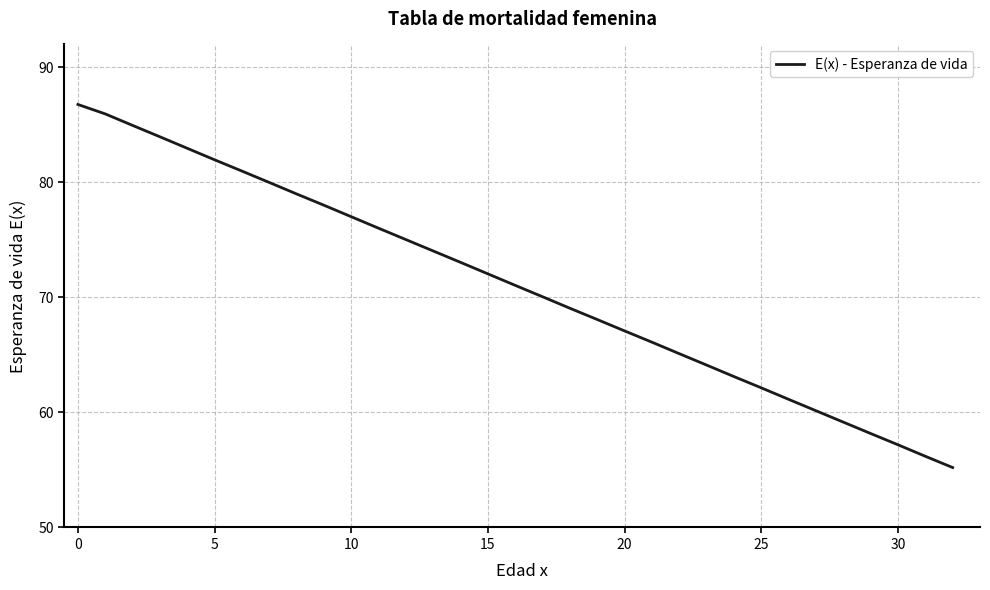

How many lines are shown in the chart?

1